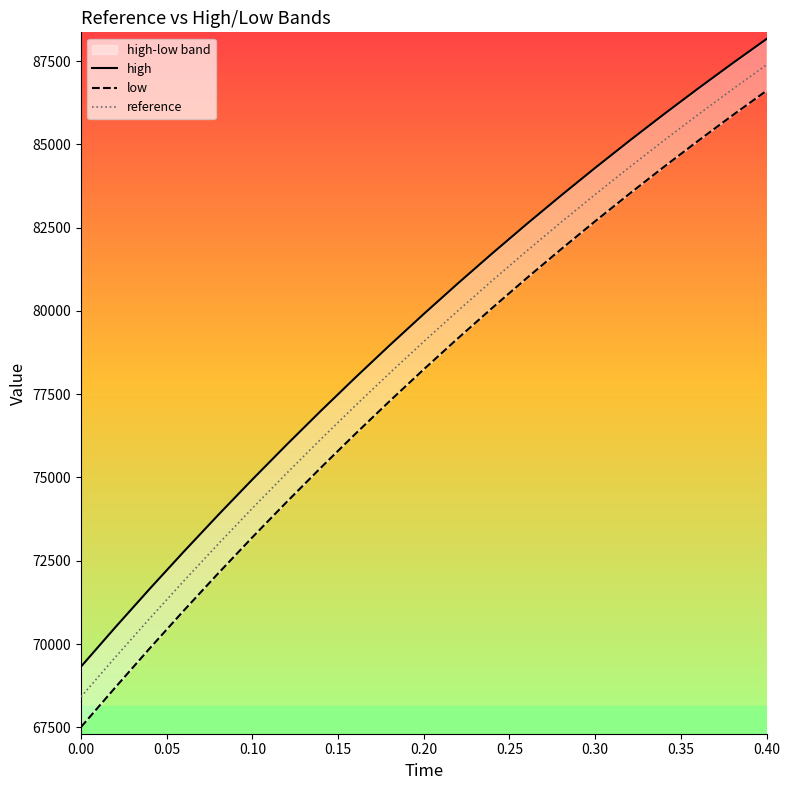

How many distinct data groups are displayed?

3